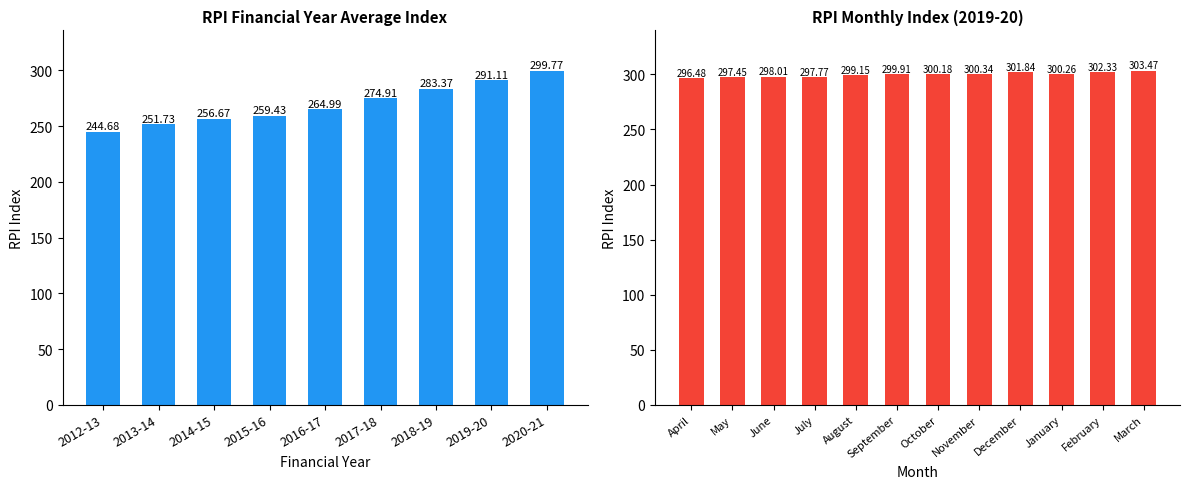

What value does the data have at 2012-13?

244.7